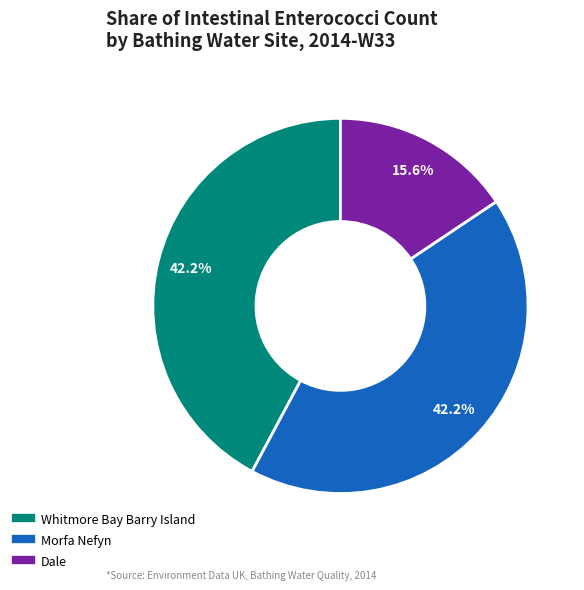

To the nearest percent, what is the average slice percentage?

33%